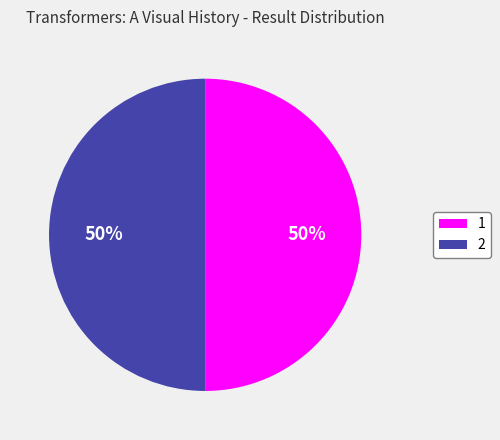

The 1 slice represents 50% of the pie. True or false?

True